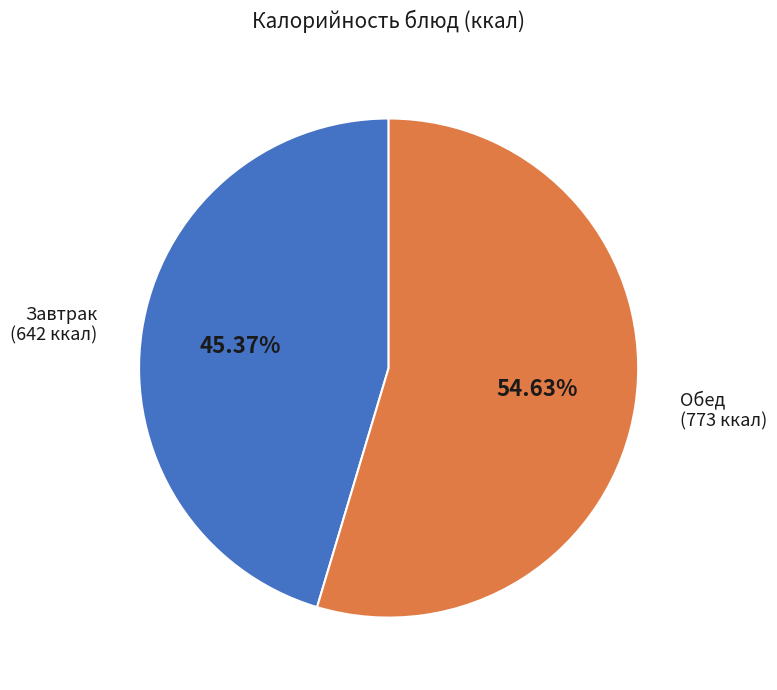

Is there any slice that represents more than half of the pie?

Yes